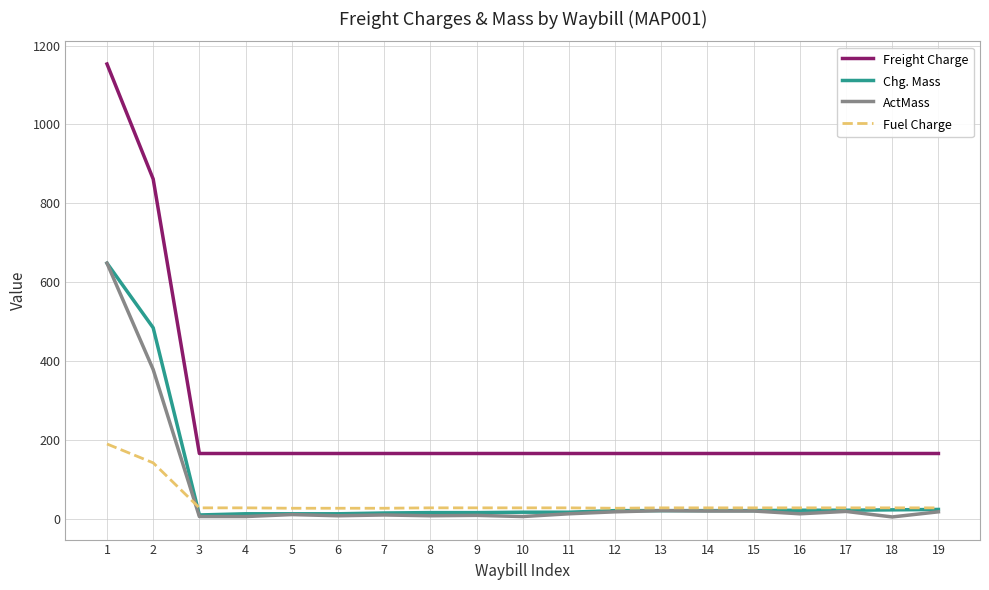

True or false: Freight Charge and ActMass intersect in this chart.

False